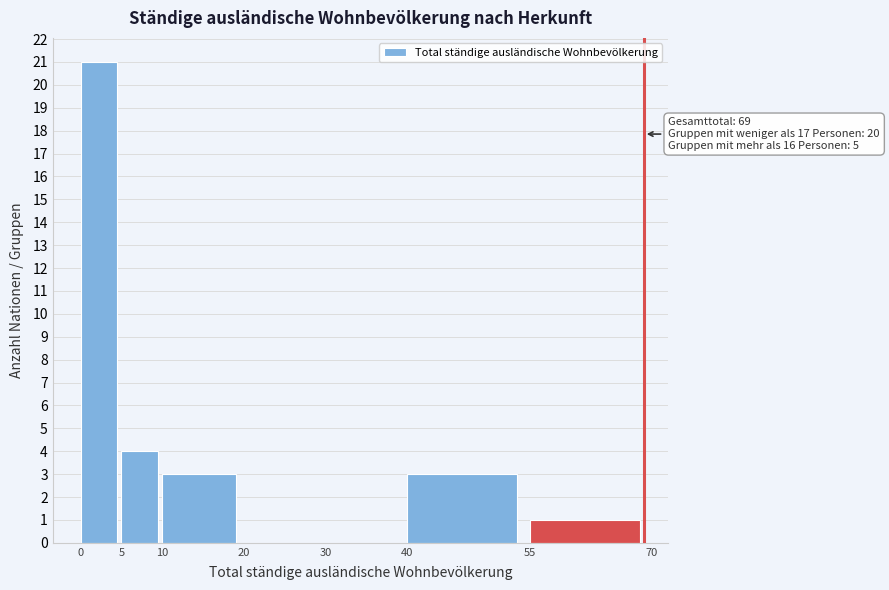

Which range on the x-axis has the tallest bar?

0 to 5